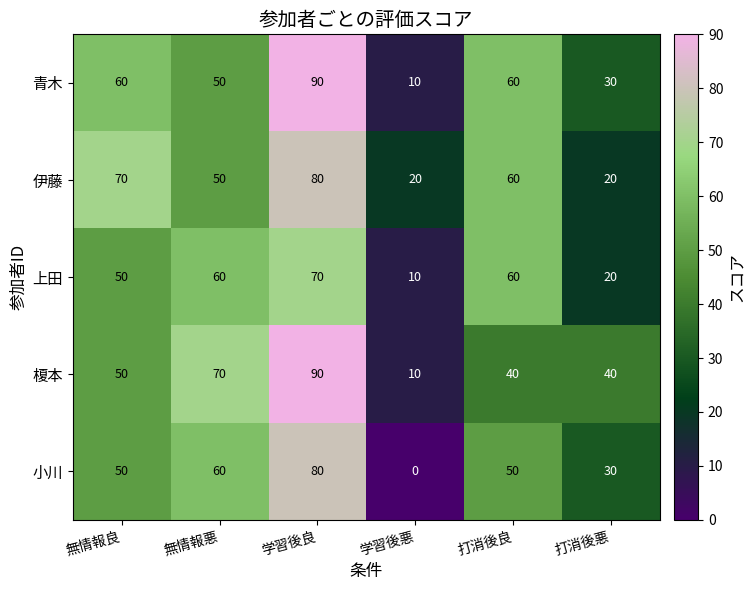

At which category is the sum across all series the highest?

学習後良